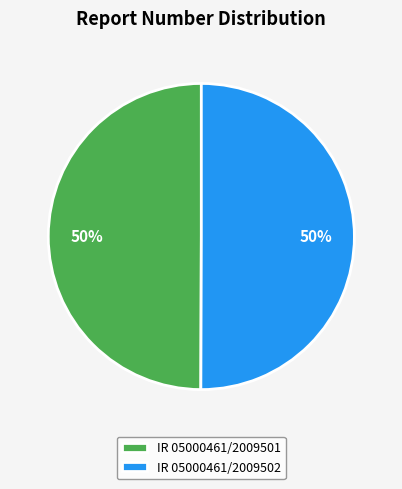

To the nearest percent, what percentage of the pie is IR 05000461/2009501?

50%